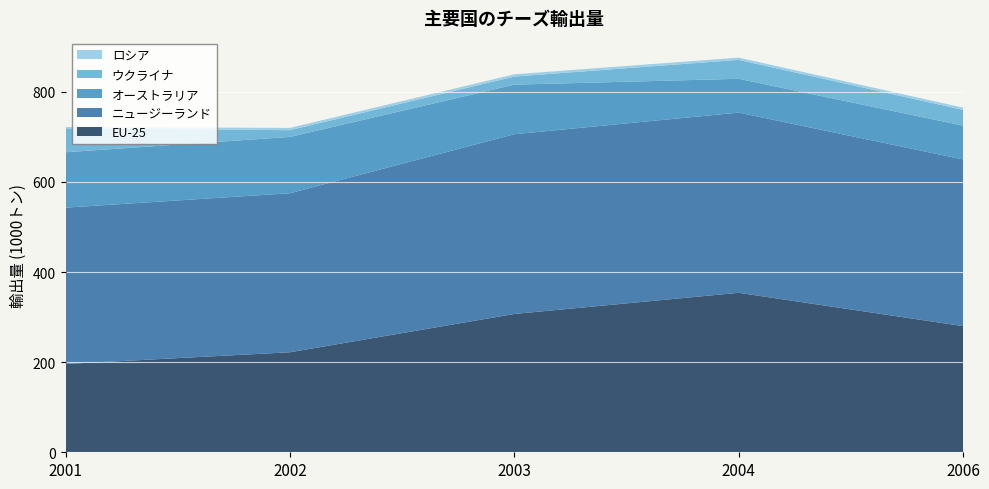

Reading right to left, what are all the values shown in this chart?

EU-25: 2006=280	2004=354	2003=307	2002=222	2001=196
ニュージーランド: 2006=370	2004=400	2003=399	2002=353	2001=347
オーストラリア: 2006=75	2004=75	2003=110	2002=125	2001=123
ウクライナ: 2006=35	2004=42	2003=18	2002=15	2001=53
ロシア: 2006=5	2004=5	2003=5	2002=5	2001=3